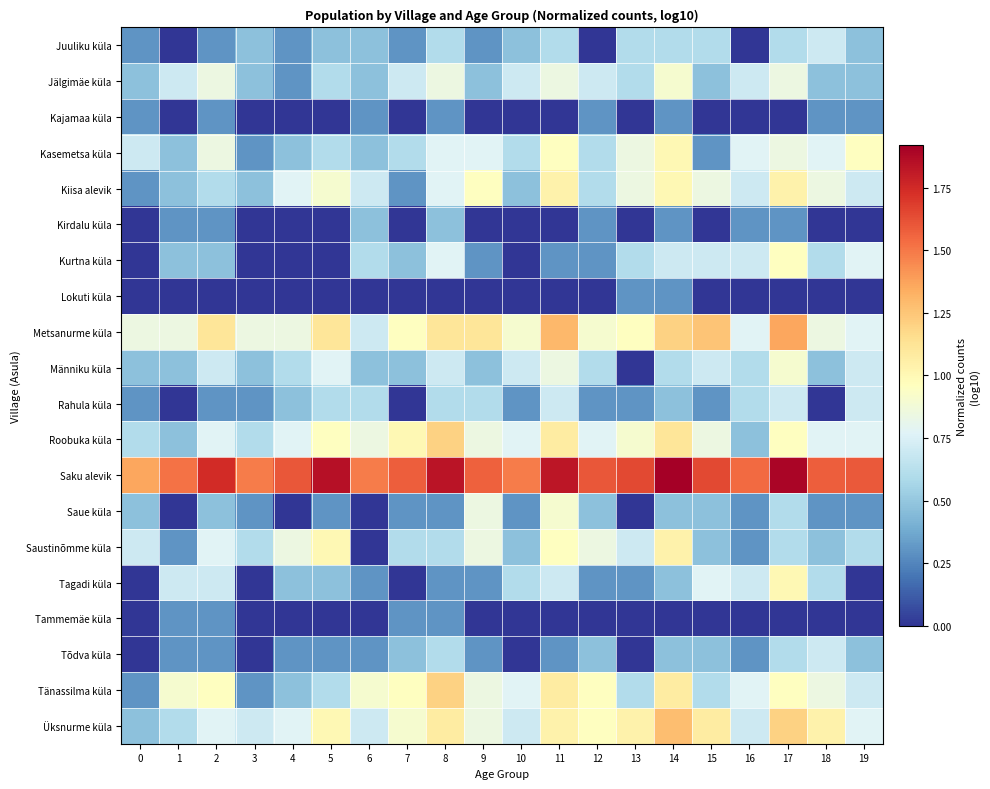

At which category does the chart reach its peak across all series?

14